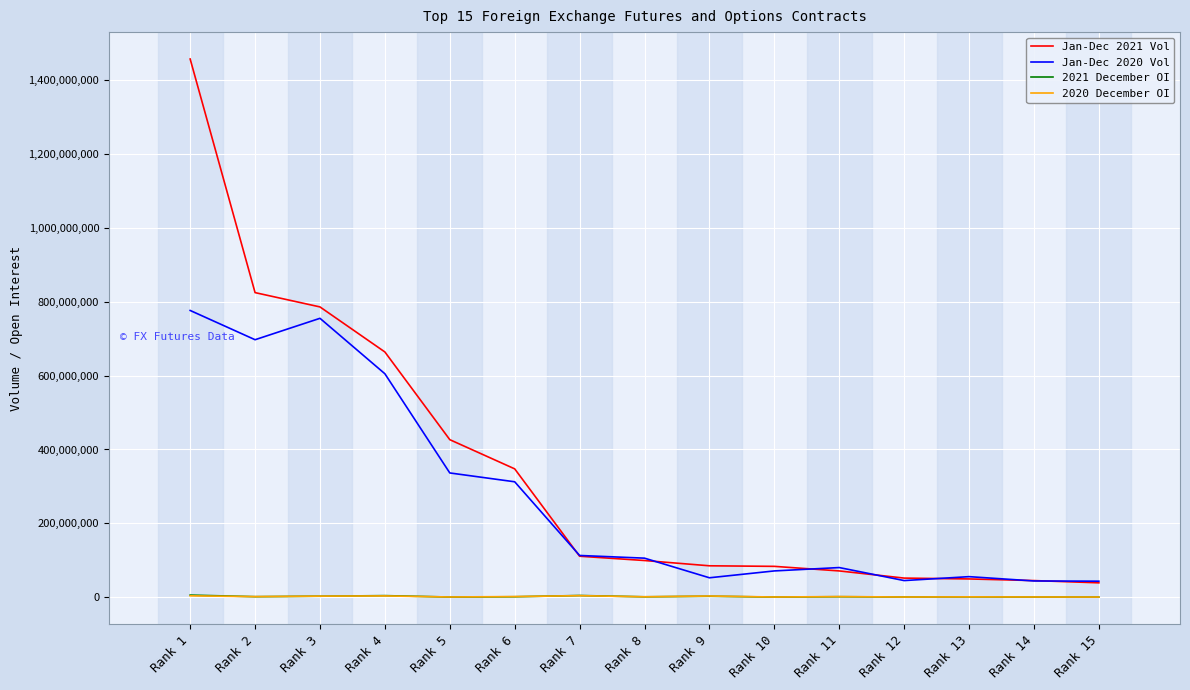

What is the minimum value shown in the chart?

114468